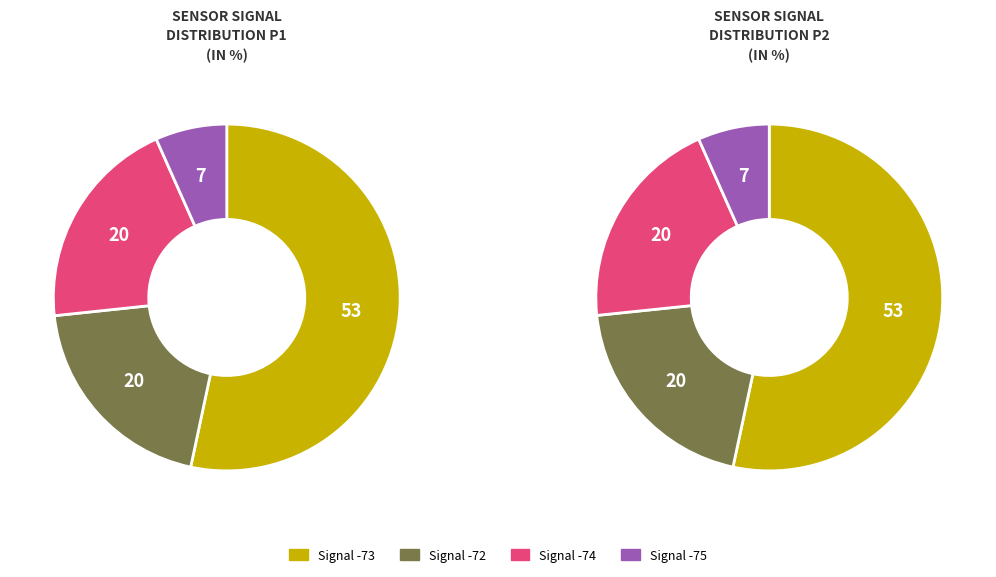

True or false: 6 accounts for 17% of the total.

False